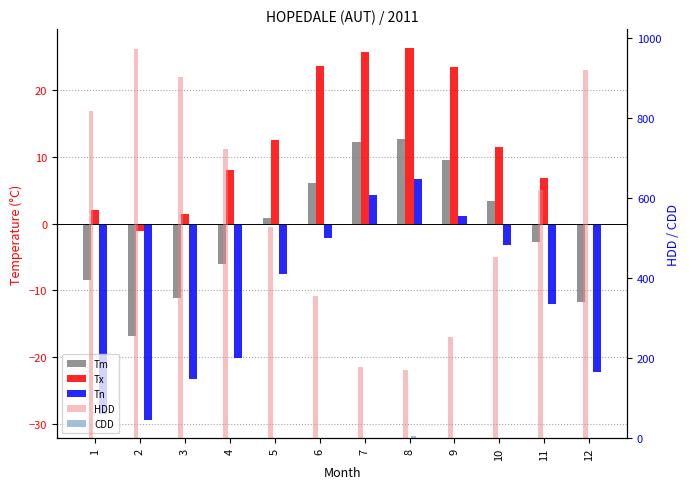

How many data points in Tn are less than -7?

7